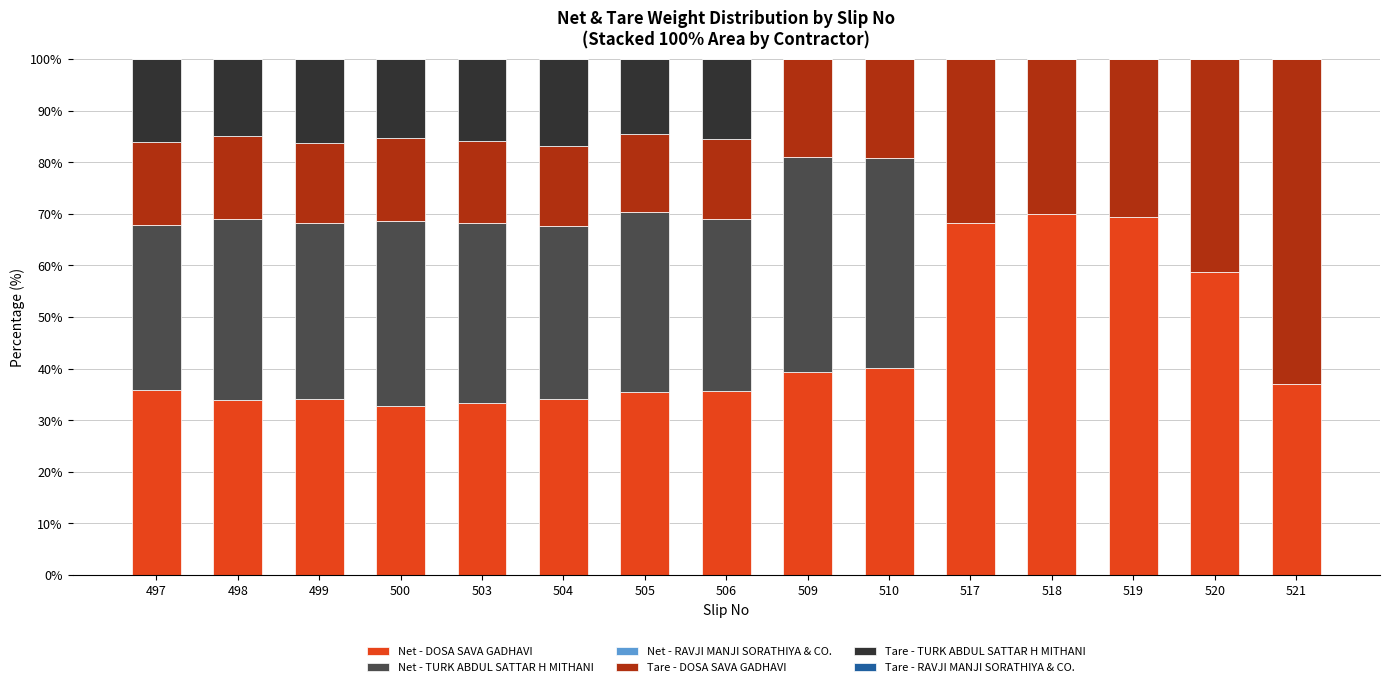

The Net - DOSA SAVA GADHAVI series shows 35.6 at 506. True or false?

True